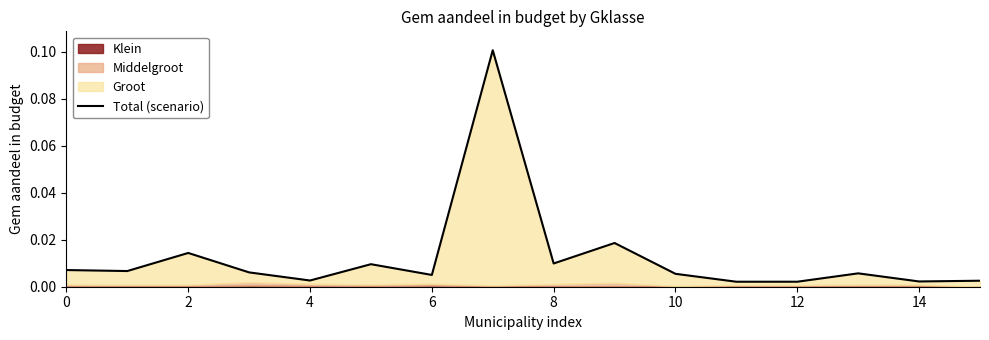

Reading right to left, what are all the values shown in this chart?

0.0	0.0	0.0	0.0	0.0	0.0	0.0	0.0	0.1	0.0	0.0	0.0	0.0	0.0	0.0	0.0